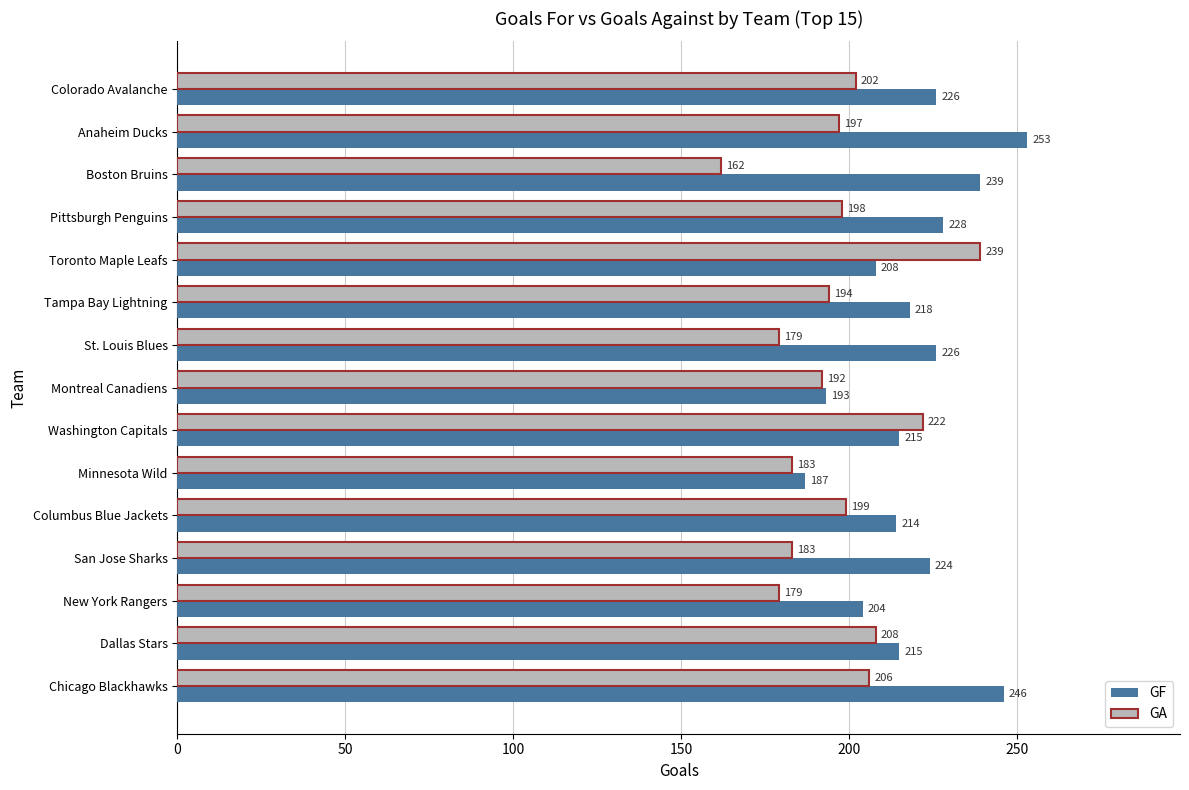

The GF series shows 215 at Dallas Stars. True or false?

True